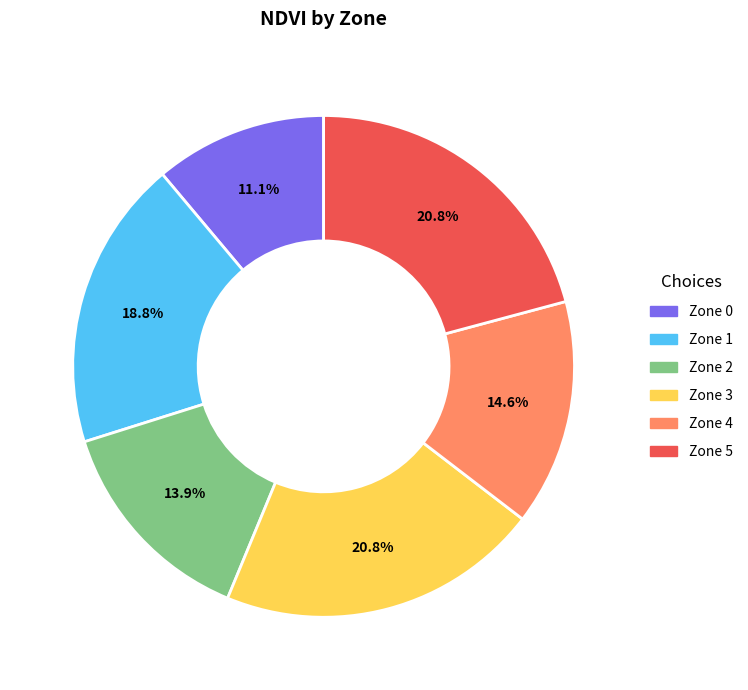

How many segments does this pie chart have?

6